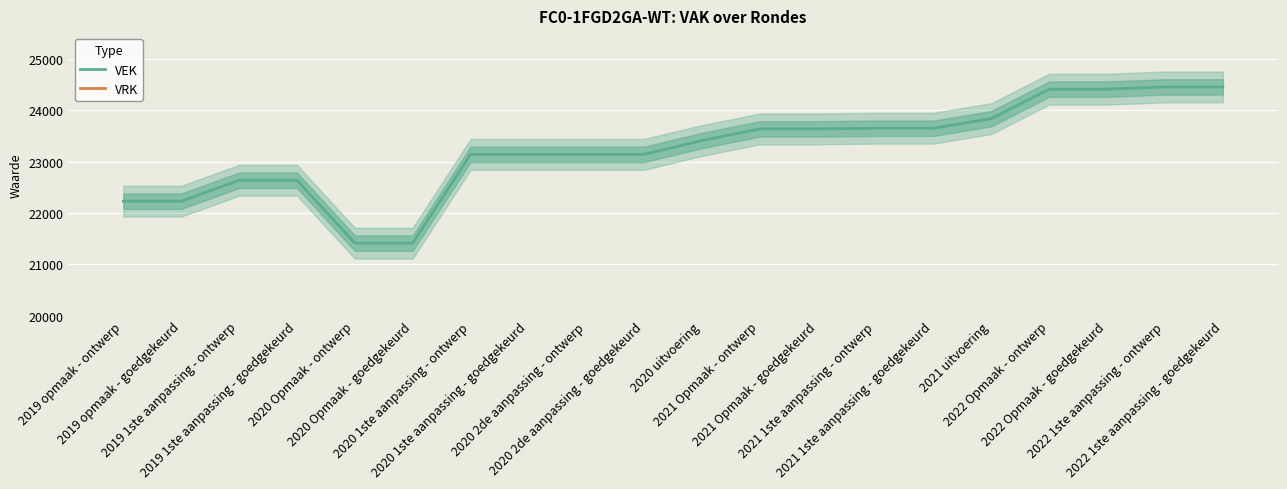

What is the label of the 4th point from the right?

2022 Opmaak - ontwerp